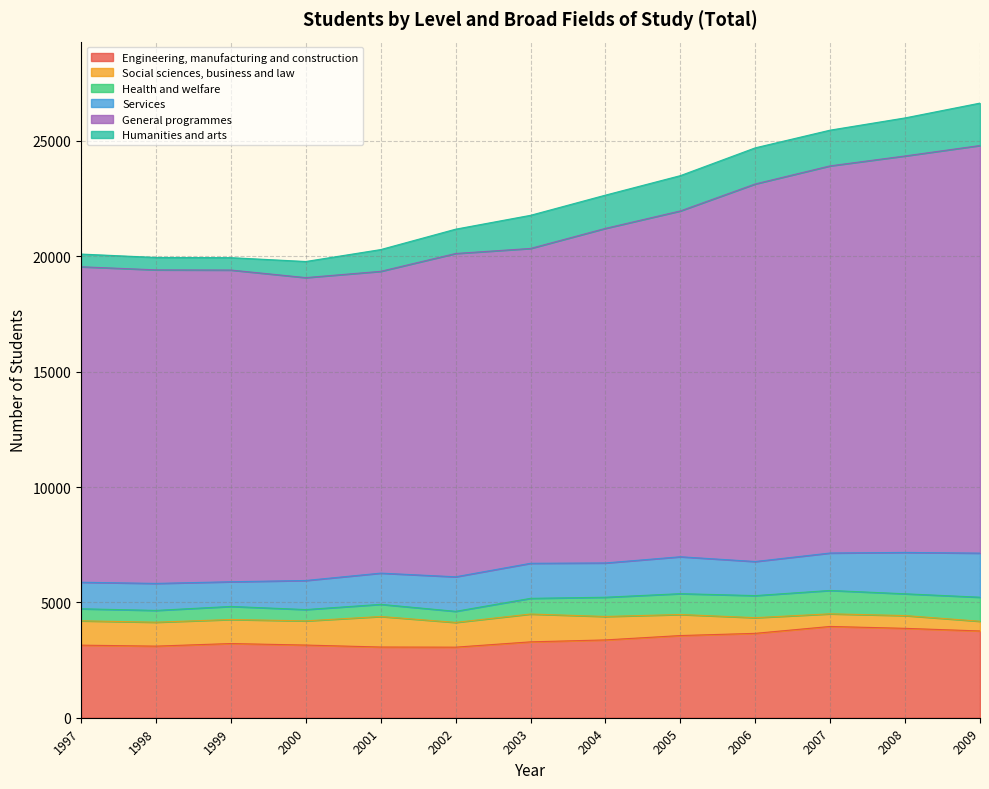

Which has a higher value, 2007 or 2006?

2007